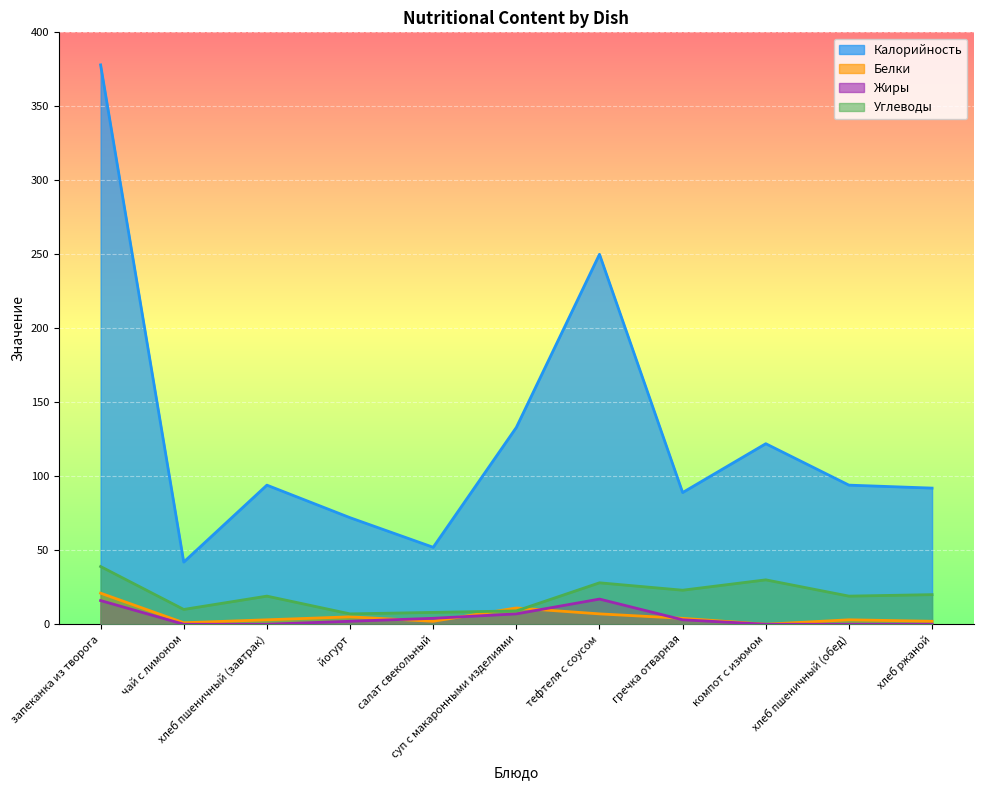

What is the highest value of the Жиры series?

17